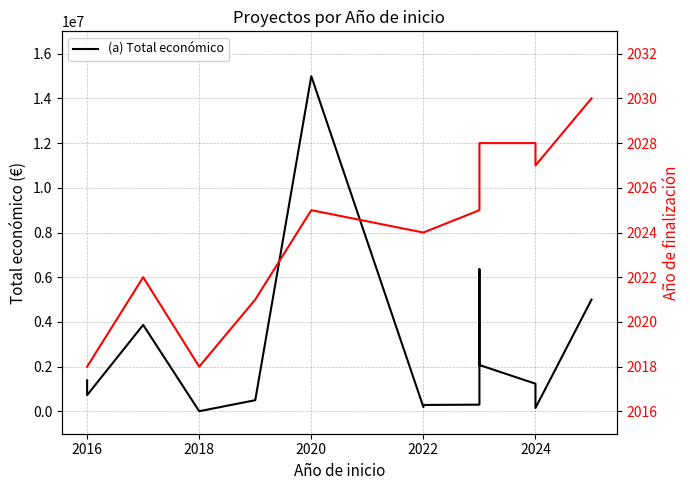

The value of Año de finalización at 2016 is 493. True or false?

False